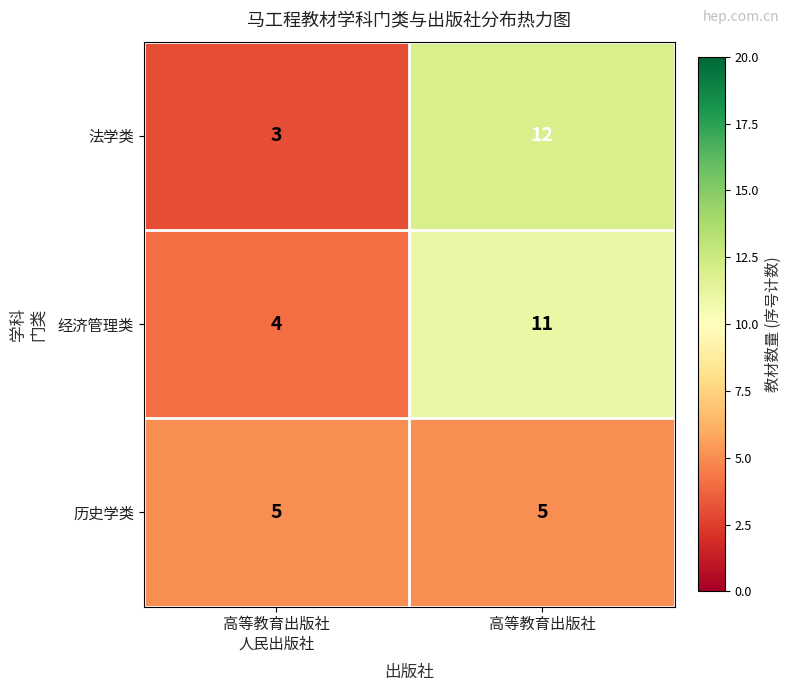

What is the average value of the 经济管理类 series?

8